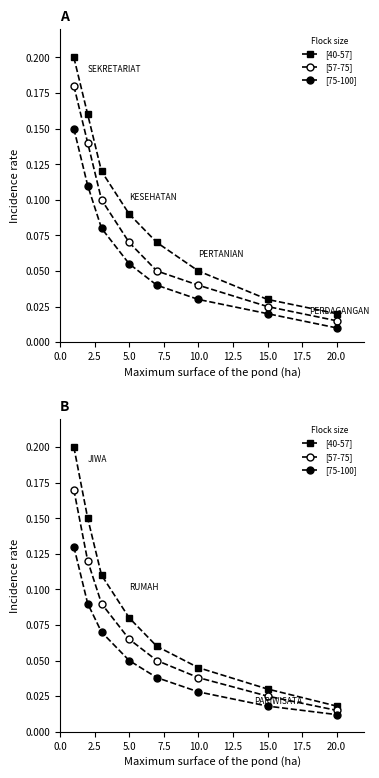

Which has a higher value, 15.0 or 10.0?

10.0